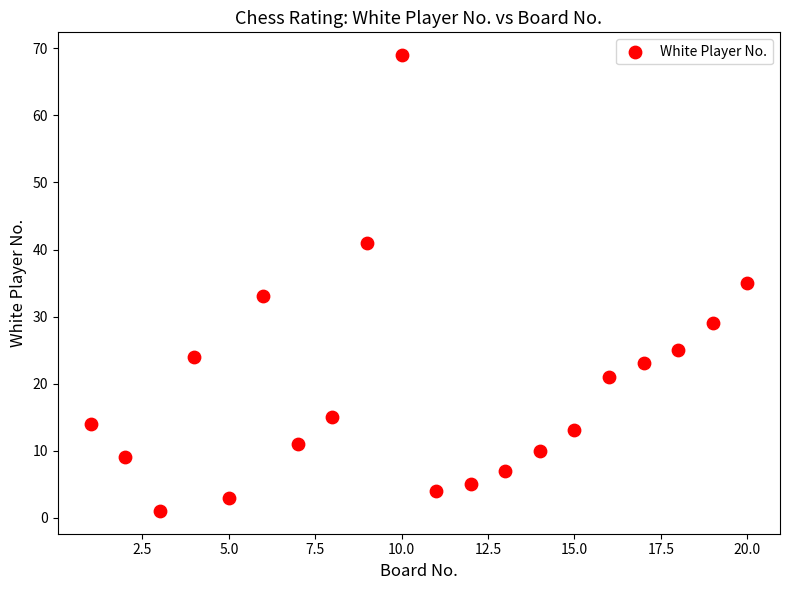

What is the range of X values (max minus min)?

19